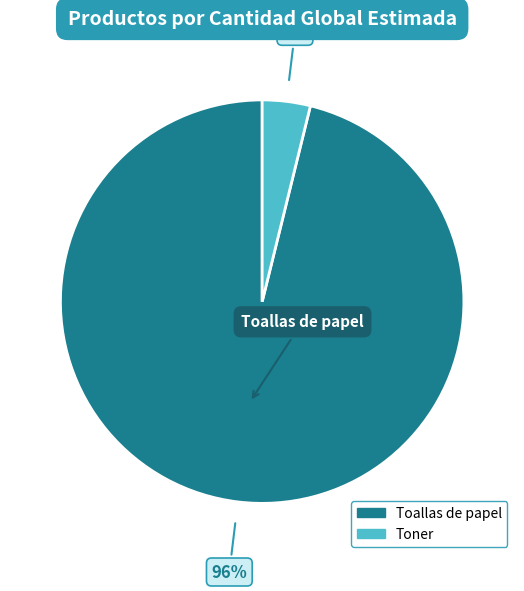

To the nearest percent, what is the difference between the Toner and Toallas de papel slice percentages?

92%